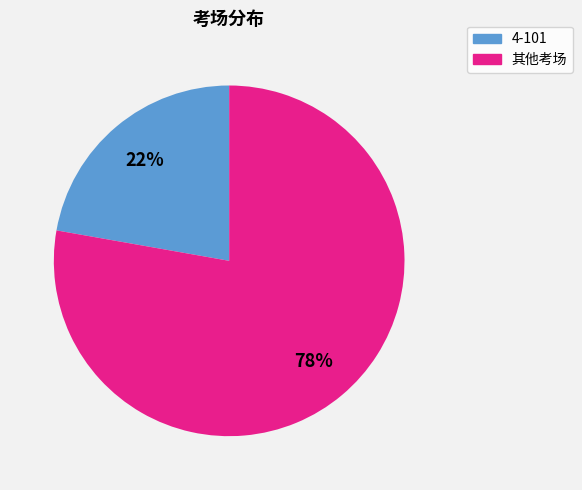

Count the number of slices in the pie.

2